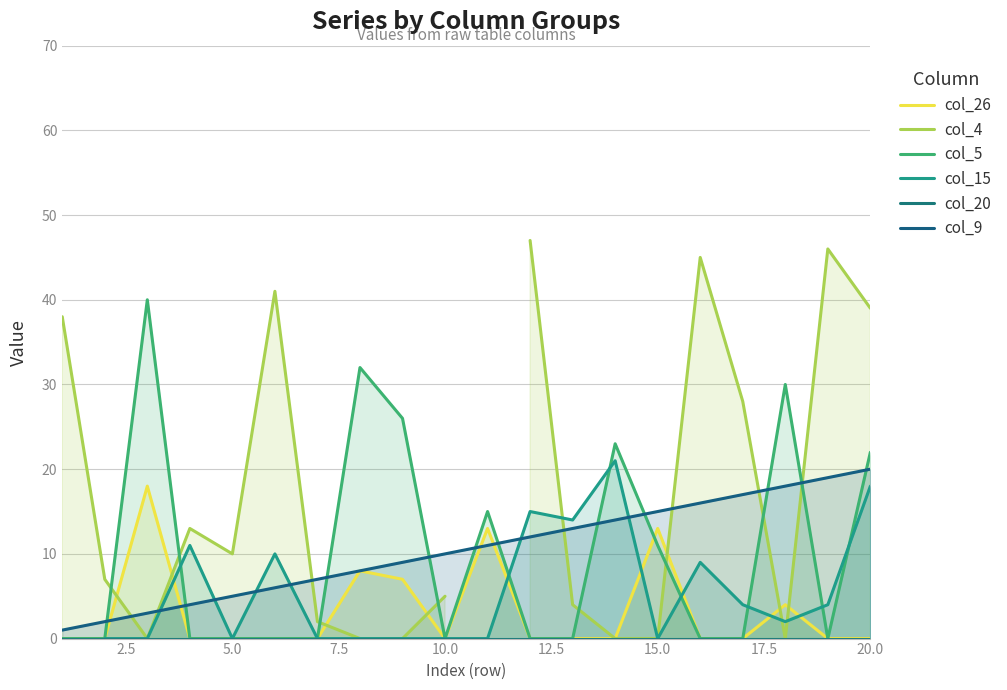

After their last crossing, which series has the higher values: col_5 or col_9?

col_5